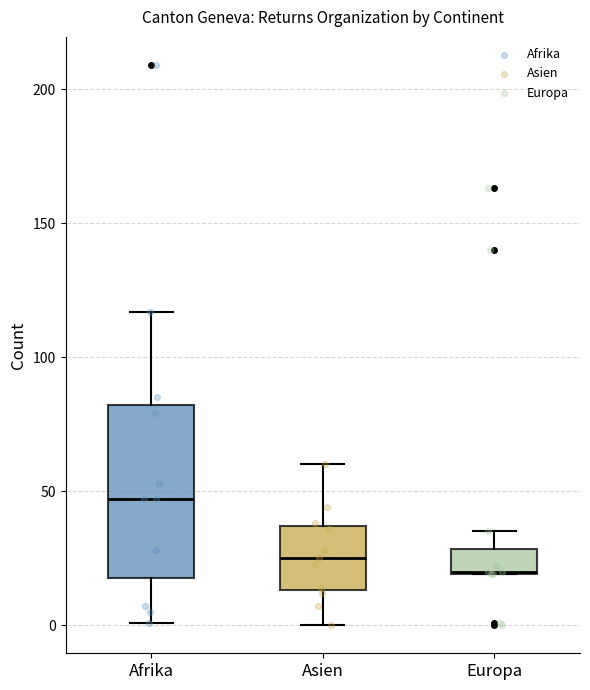

Which box's median line is the lowest?

Europa